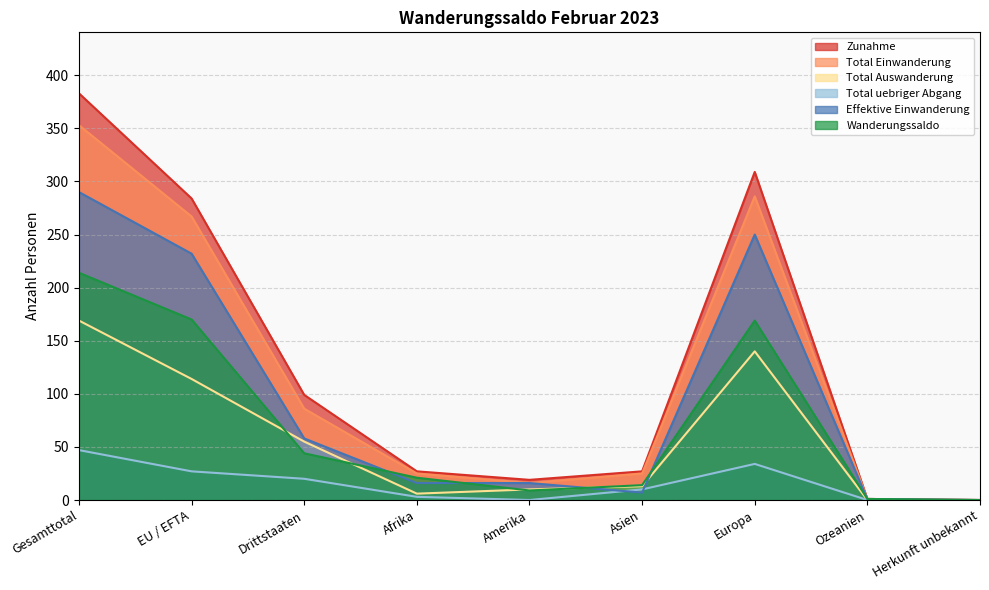

Is it true that Effektive Einwanderung equals 250 at Europa?

True